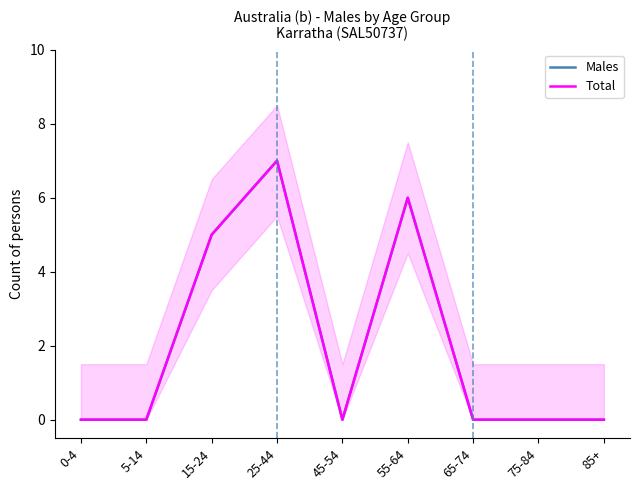

How many distinct data groups are displayed?

2